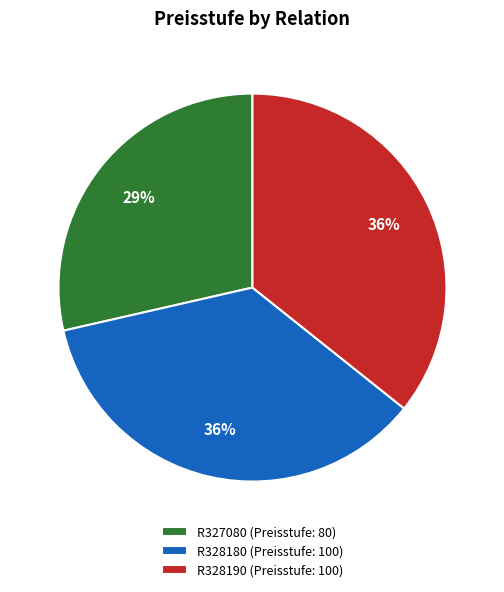

To the nearest percent, what is the difference between the largest and smallest slice percentages?

7%